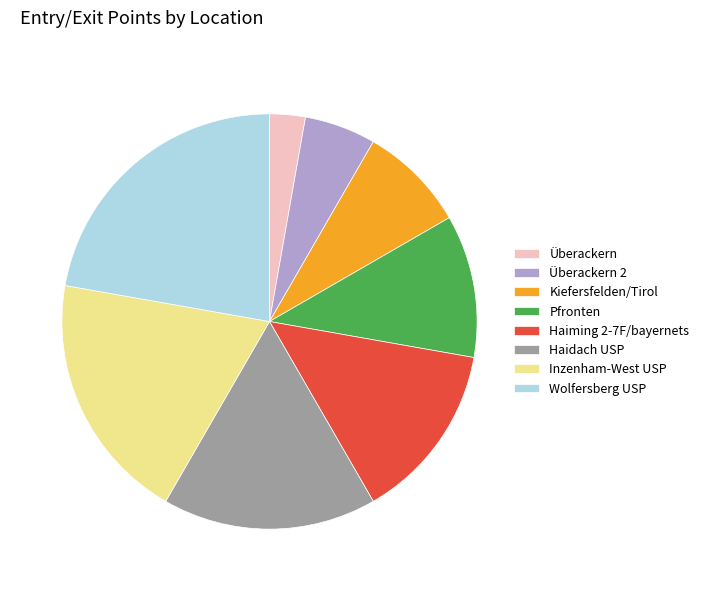

Which slice is the smallest?

Überackern